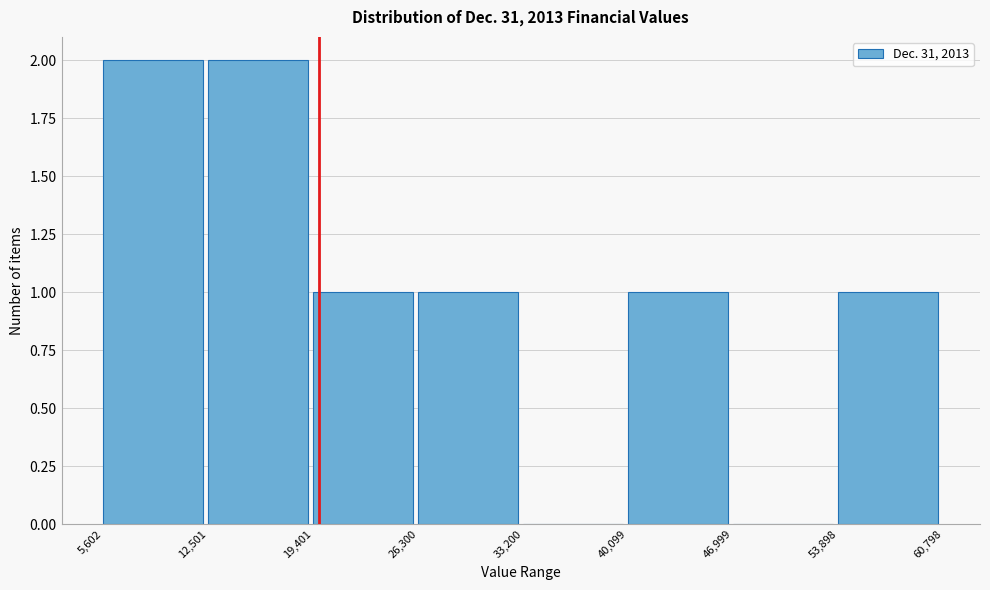

What is the height of the bar covering 12,501 to 19,401 on the x-axis? The values are not printed on the chart, so give them approximately, as read against the axis.

2